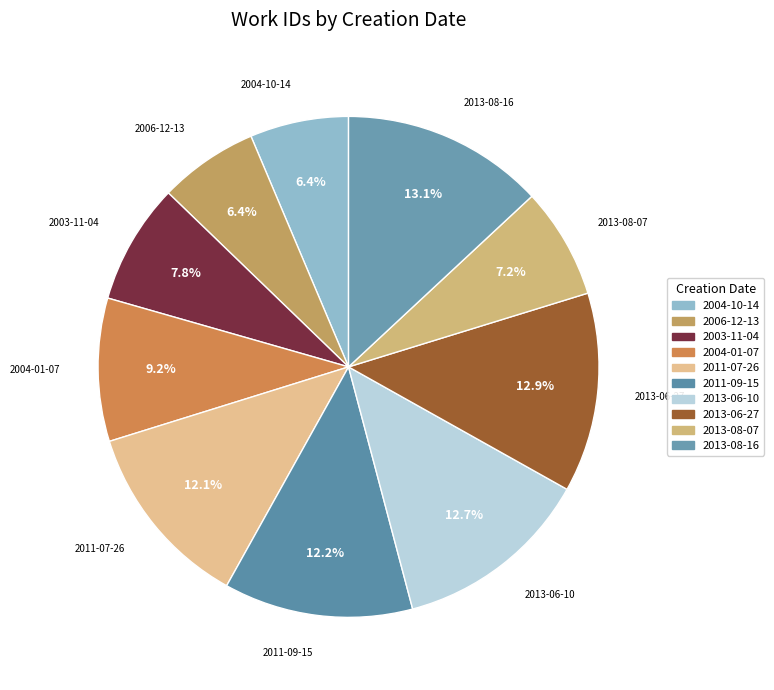

How many segments does this pie chart have?

10